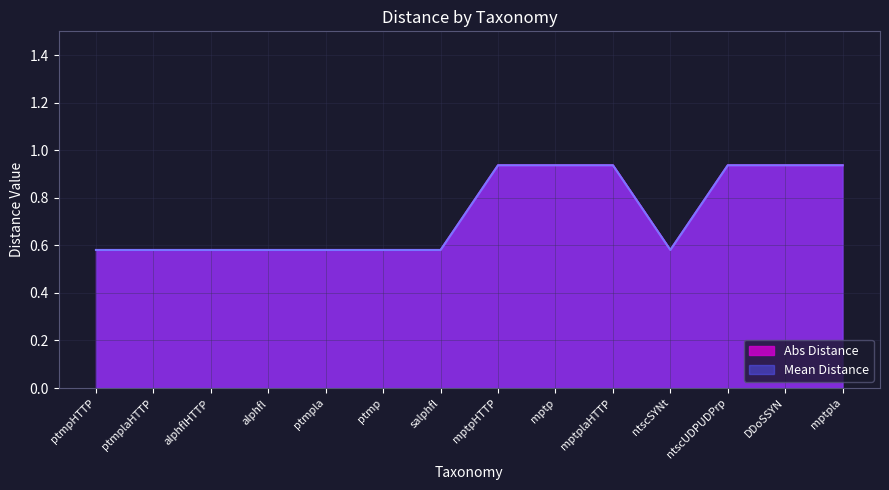

What is the label of the 12th point from the right?

alphflHTTP